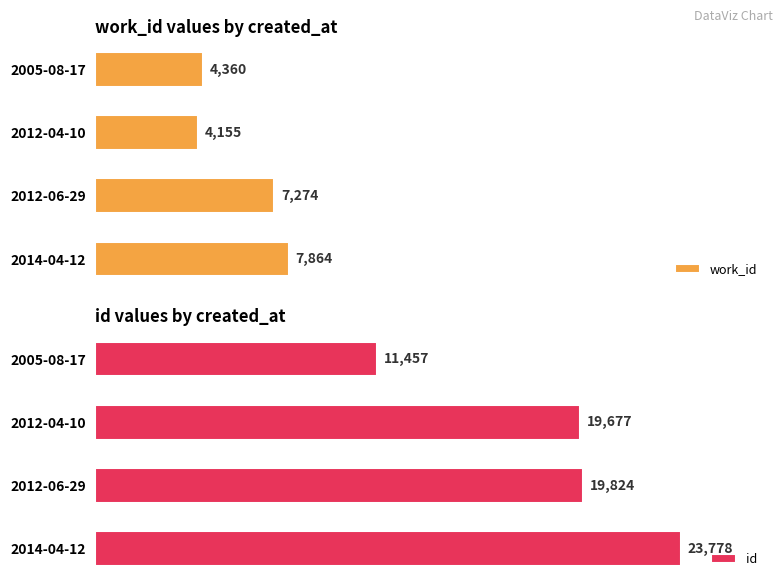

What is the lowest value of the id series?

11457